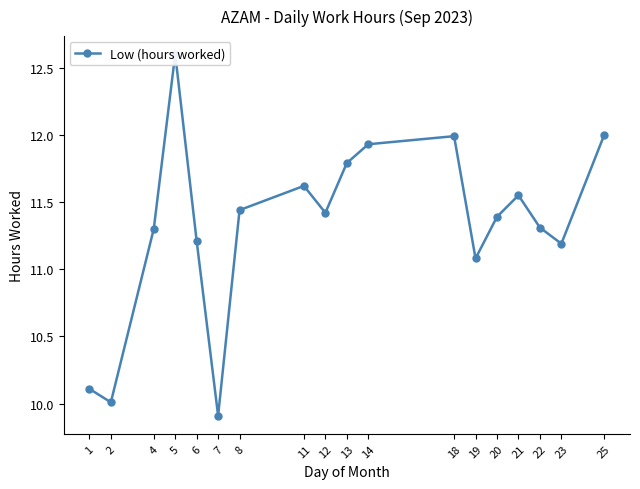

List the labels in order of value, smallest first.

7, 2, 1, 19, 23, 6, 4, 22, 20, 12, 8, 21, 11, 13, 14, 18, 25, 5